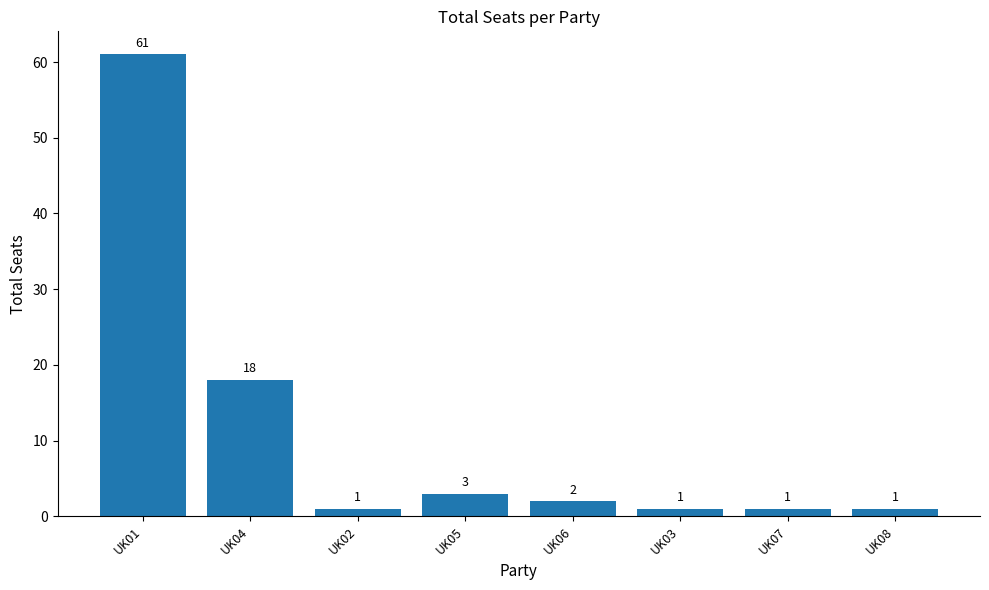

True or false: the data shows 96 at UK01.

False